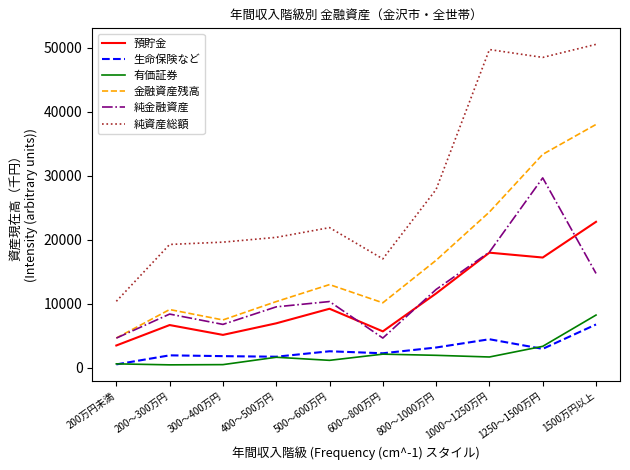

Does the chart have visible grid lines?

No